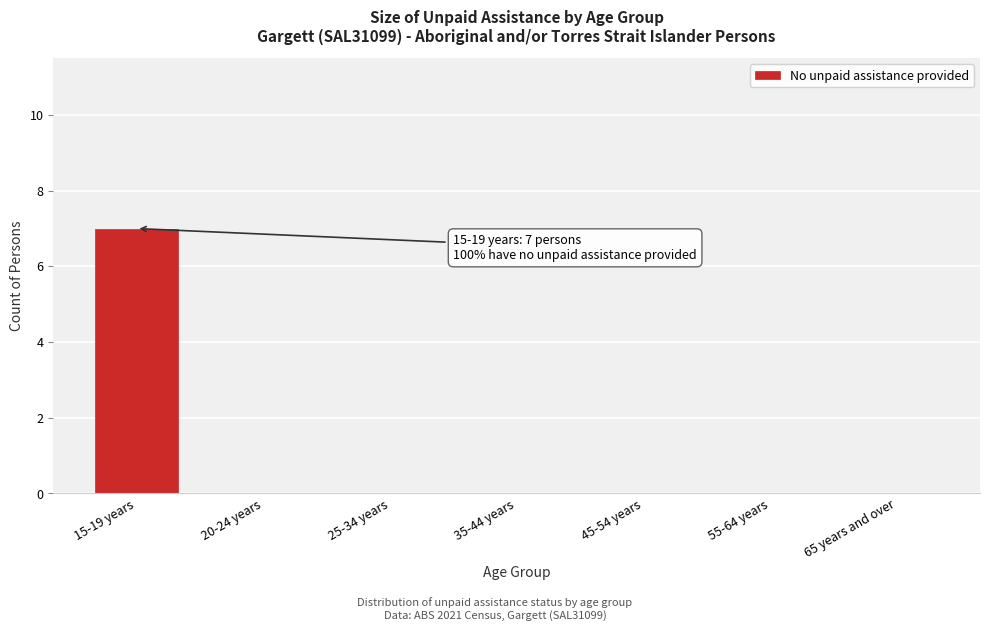

Reading left to right, list all the values displayed in this chart.

15-19 years=7	20-24 years=0	25-34 years=0	35-44 years=0	45-54 years=0	55-64 years=0	65 years and over=0